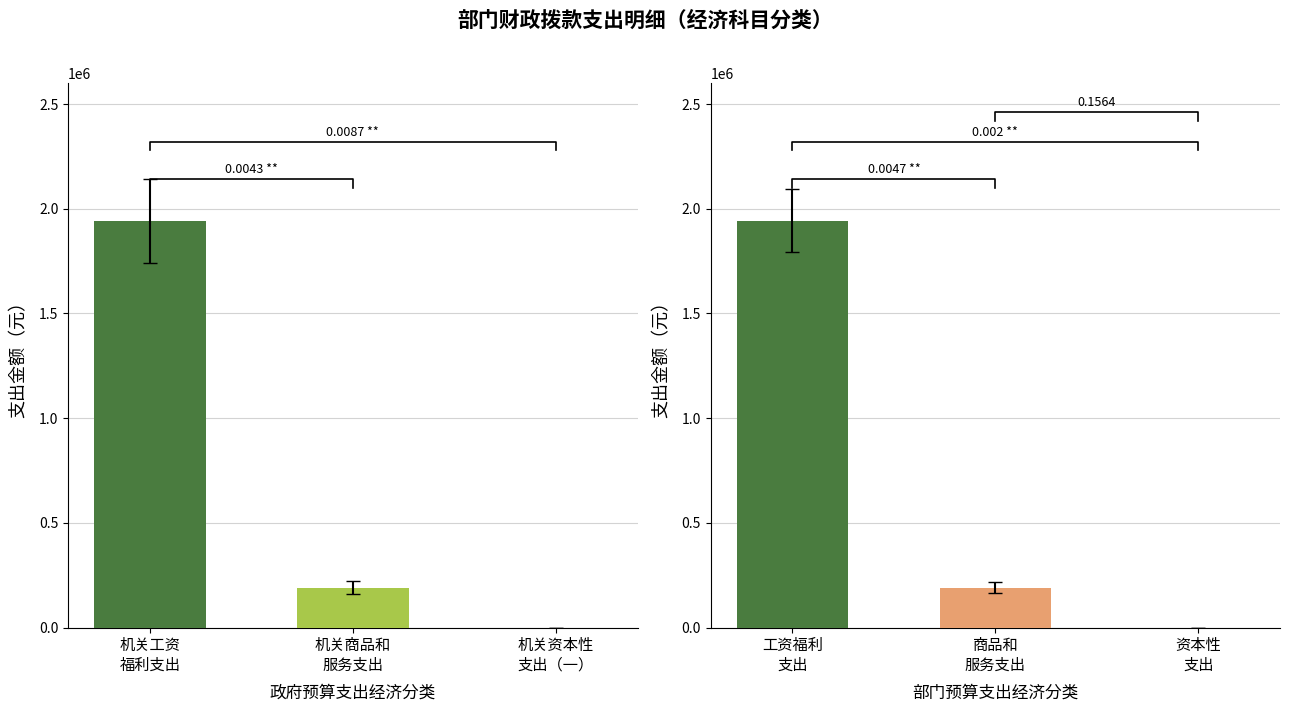

At which category is the sum across all series the highest?

机关工资
福利支出